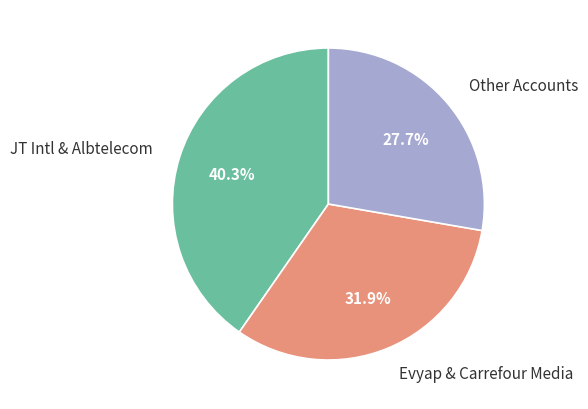

Which slice is the smallest?

Other Accounts